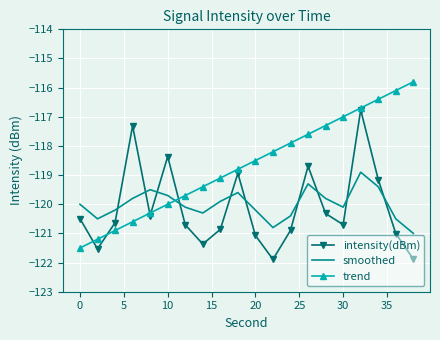

How many intersections are there between trend and smoothed?

1